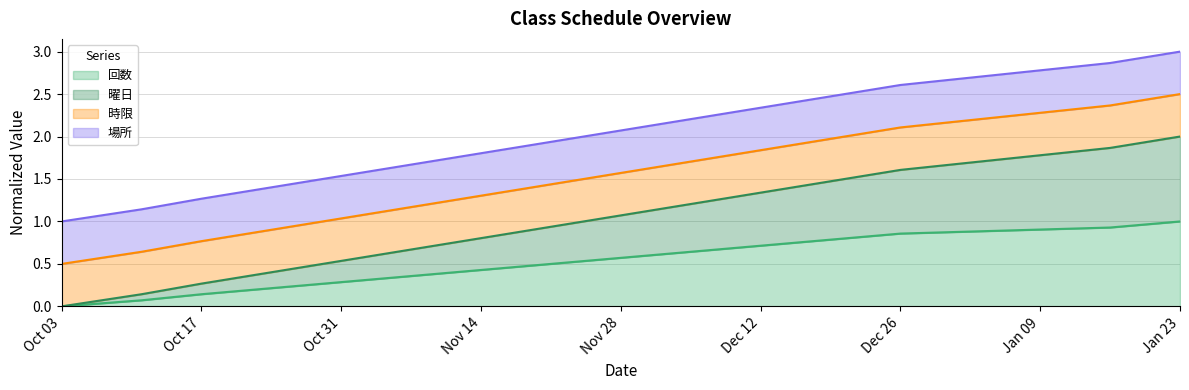

Which series has the largest total across all categories?

曜日